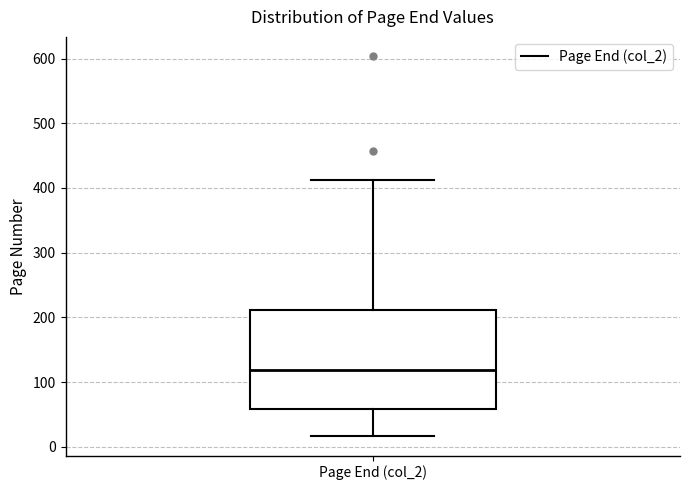

Transcribe this box plot: give where the median line is, the range the box spans, and where the two whiskers end, as read against the y-axis. The values are not printed on the chart, so give them approximately, as read against the axis.

median 120, box 60 to 210, whiskers 20 to 410